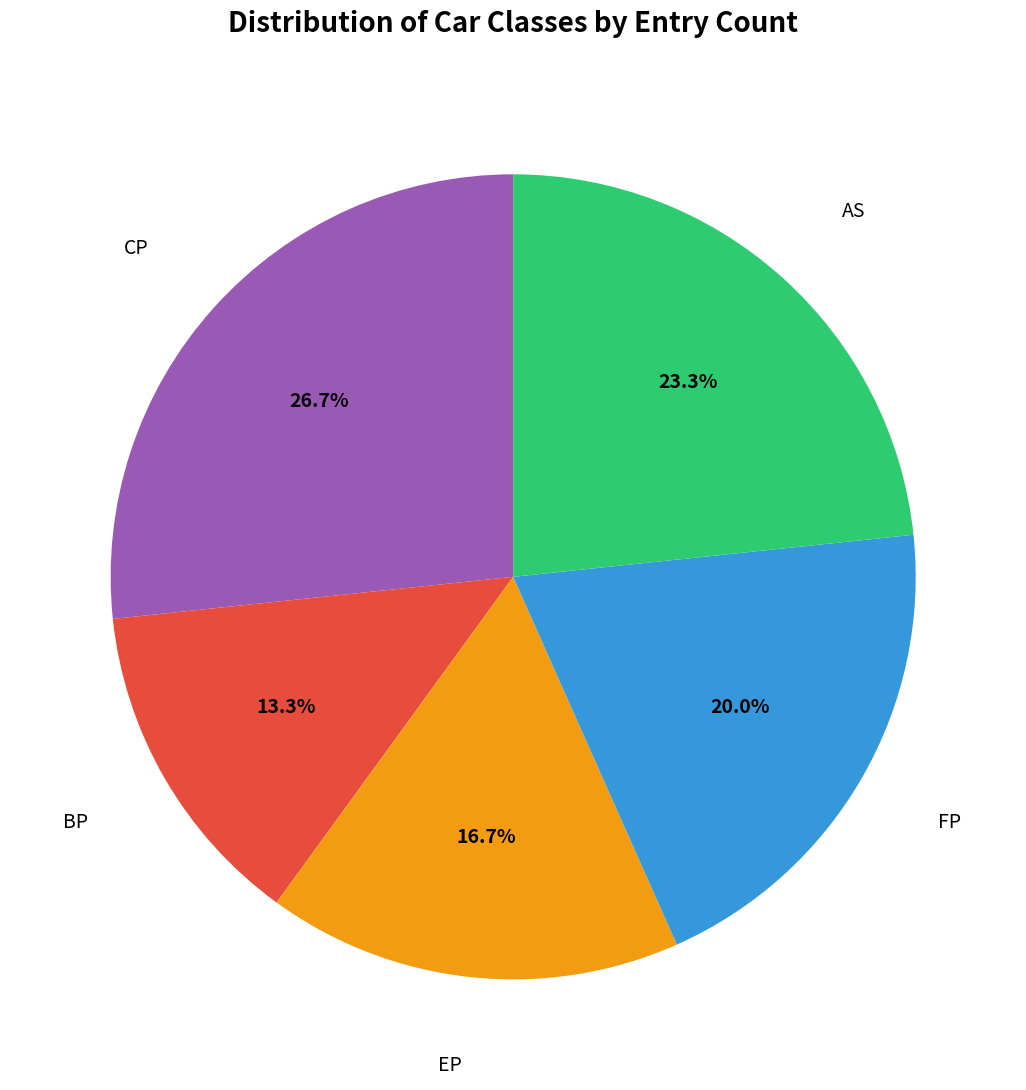

The EP slice represents 17% of the pie. True or false?

True